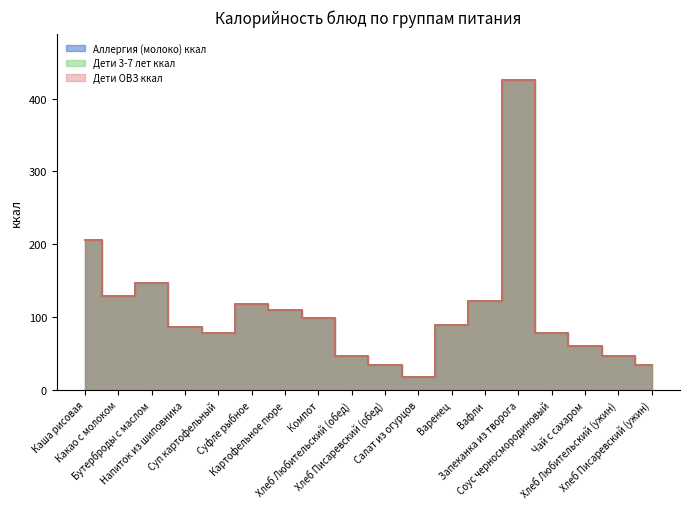

Does the chart have visible grid lines?

No